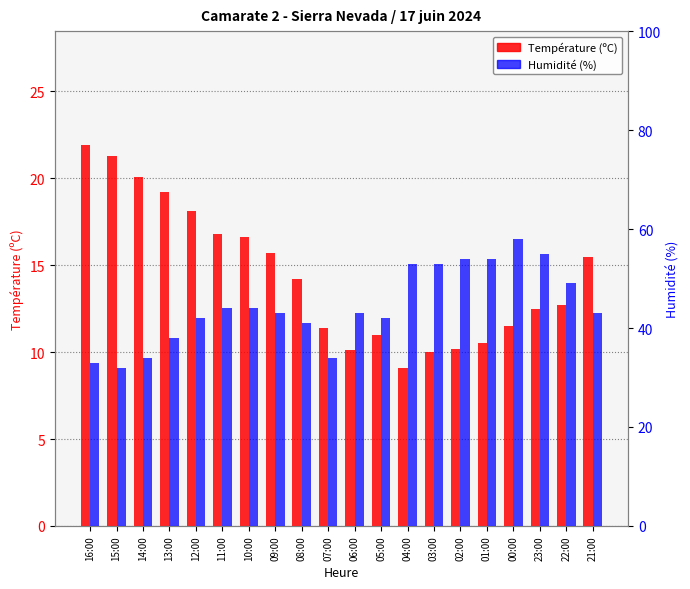

At which label does Température (ºC) first exceed 14?

16:00